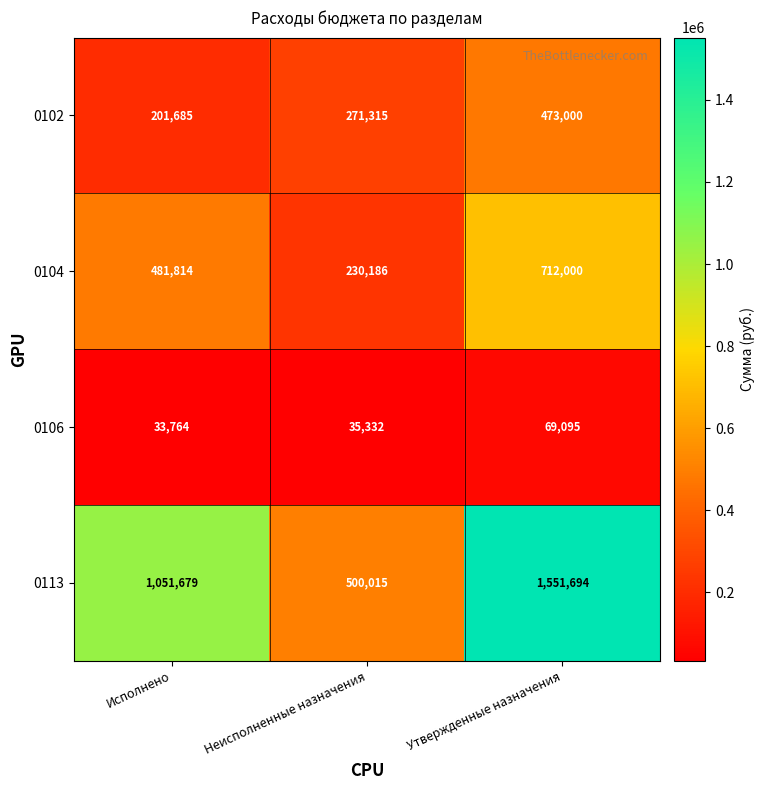

What is the sum of all 0102 values?

946000